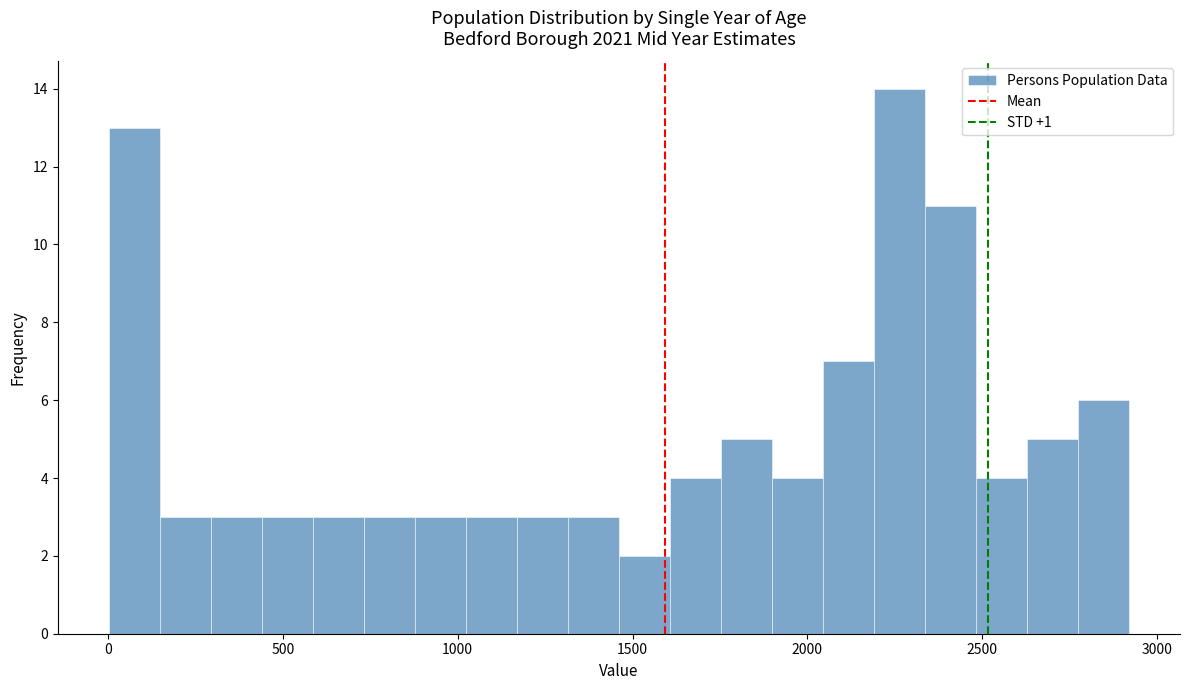

Read against the x-axis, roughly where is the centre of the tallest bar?

2250